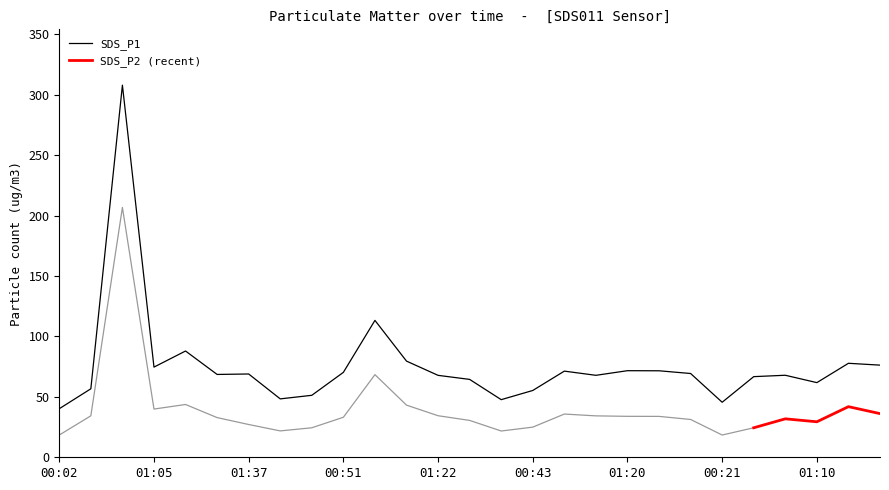

Read the value at 00:51.

70.3